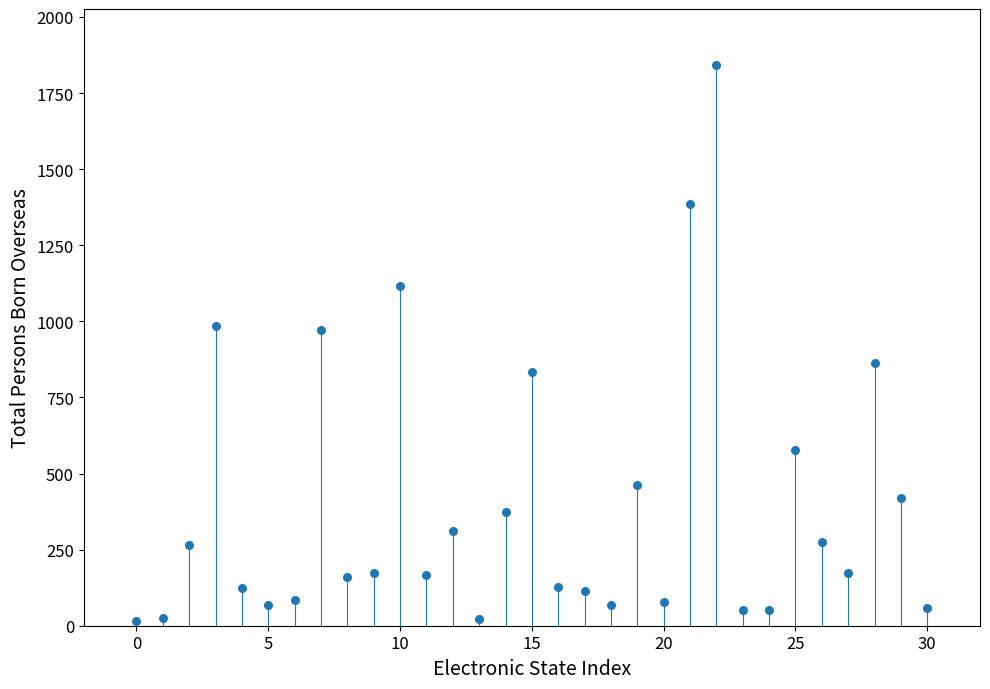

What is the range of Y values (max minus min)?

1828